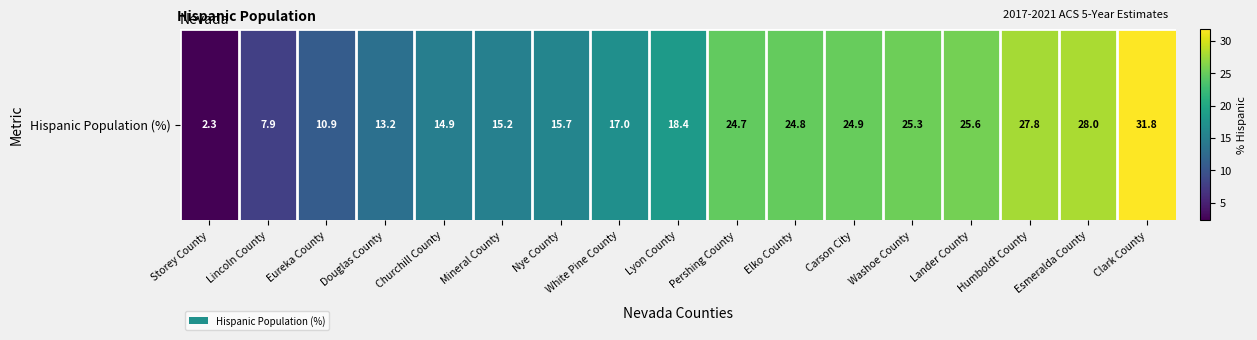

At which label is the value closest to 17?

White Pine County